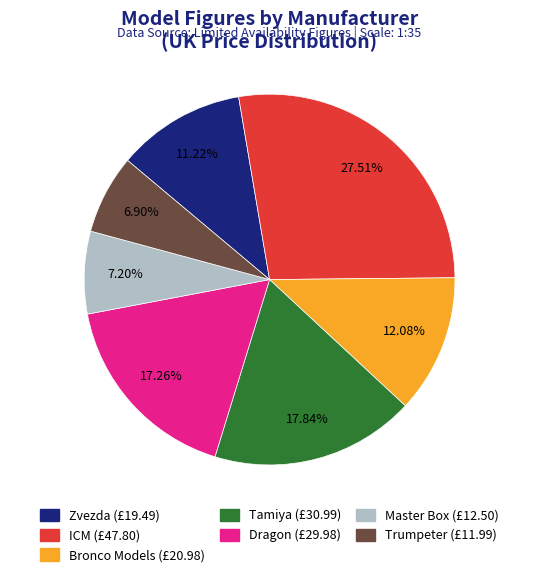

The Zvezda slice represents 11% of the pie. True or false?

True